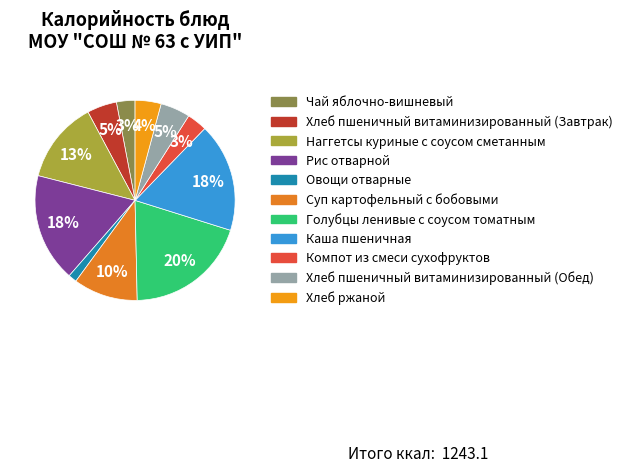

What is the change in value from Компот из смеси сухофруктов to Хлеб пшеничный витаминизированный (Обед)?

+19.3